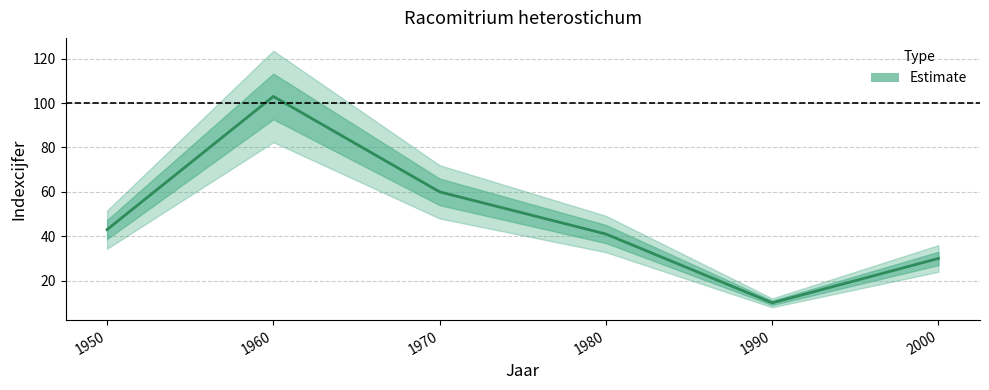

How many interior local valleys (lower than both neighbors) does the data have?

1